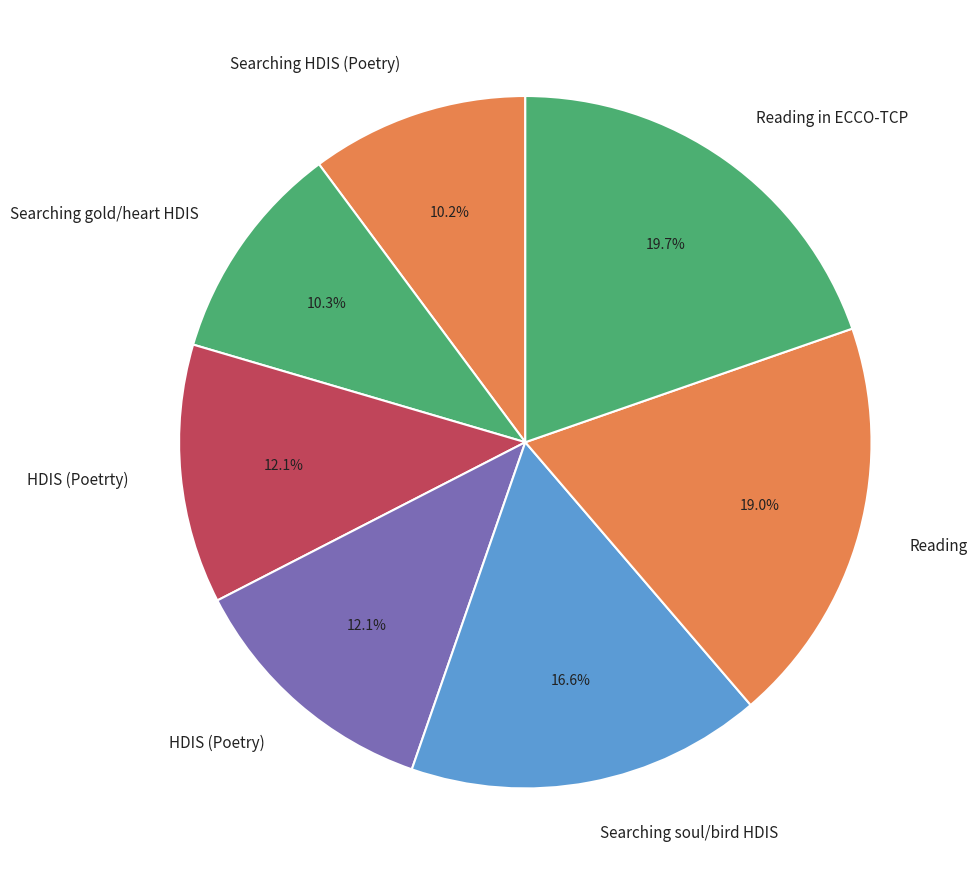

Which slice is the largest?

Reading in ECCO-TCP